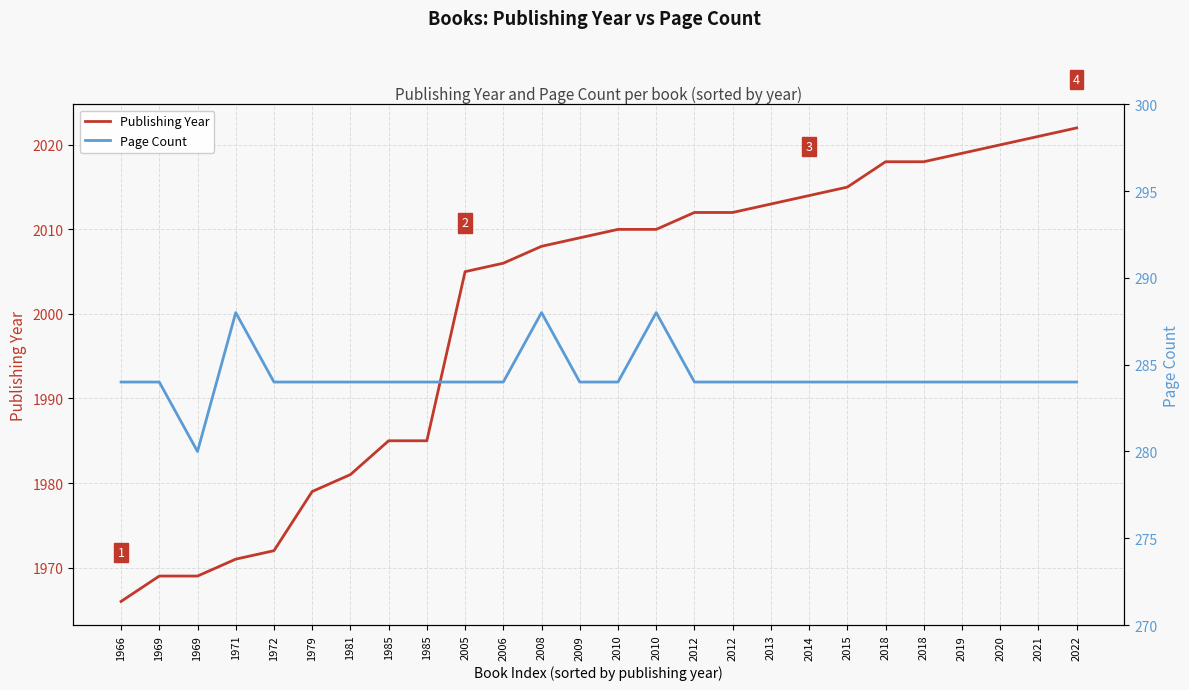

At which label does Page Count first exceed 284?

1971